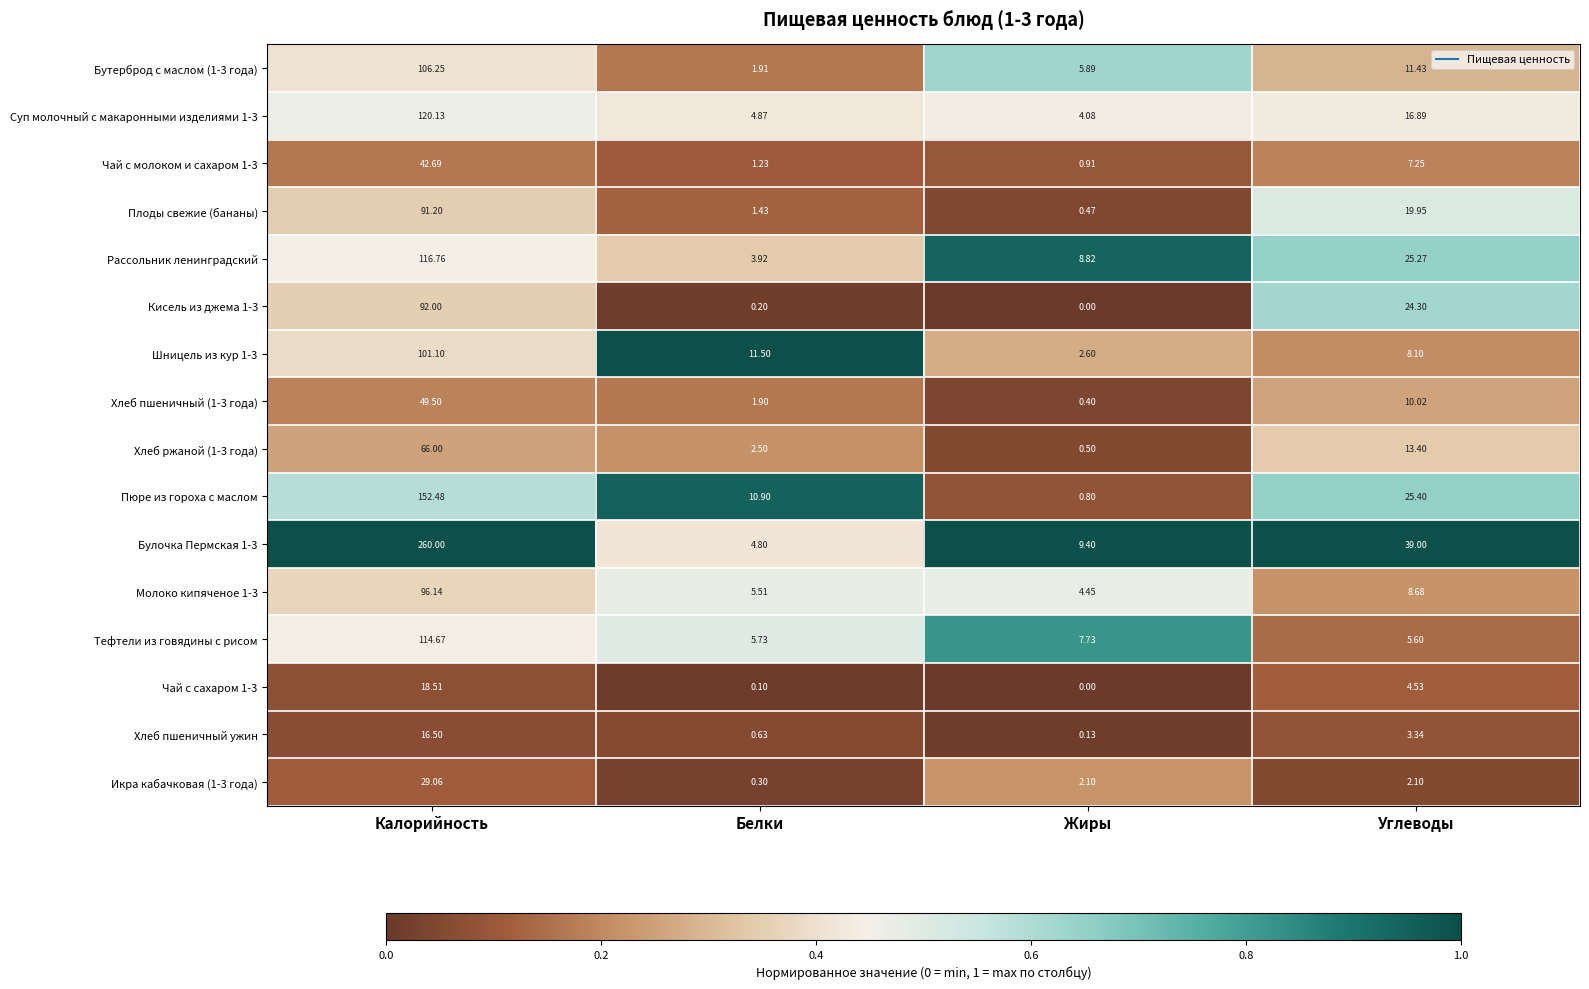

Where is Хлеб ржаной (1-3 года) nearest to the value 33?

Углеводы